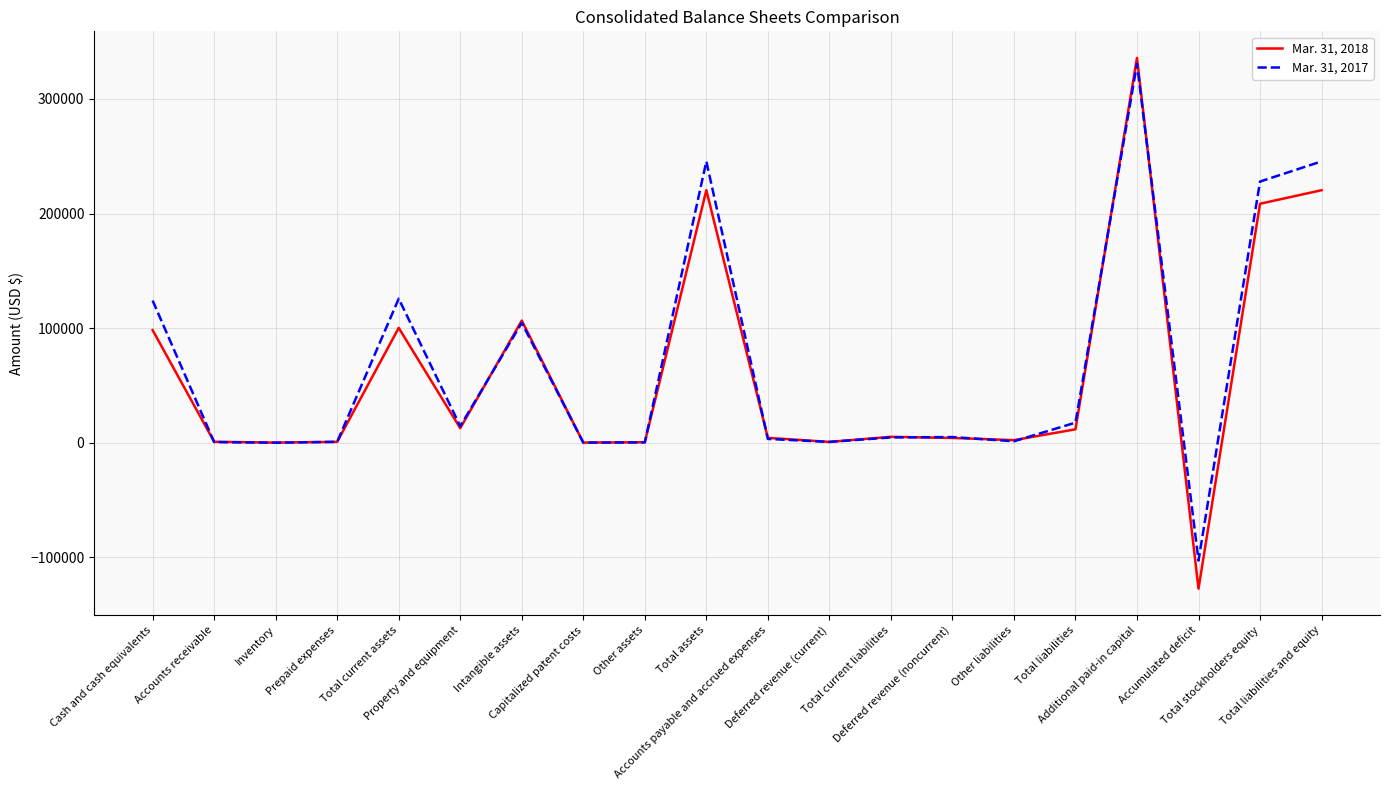

Rank the series by their maximum value, from highest to lowest.

Mar. 31, 2018, Mar. 31, 2017